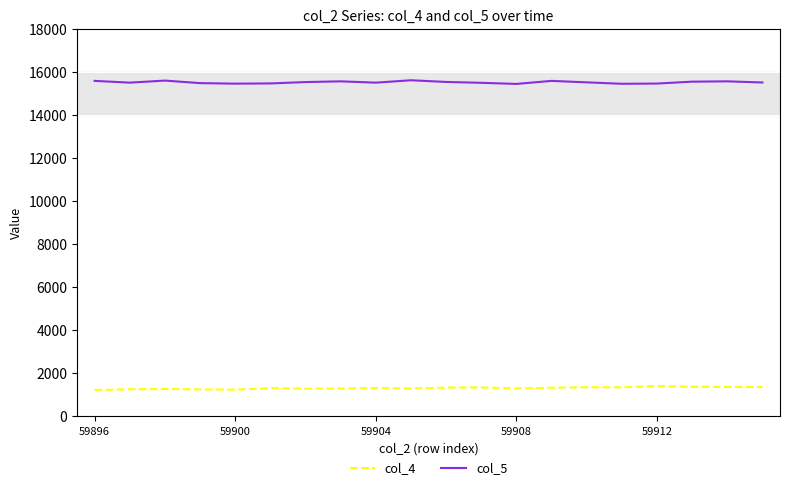

List the series in order of their overall mean, lowest first.

col_4, col_5